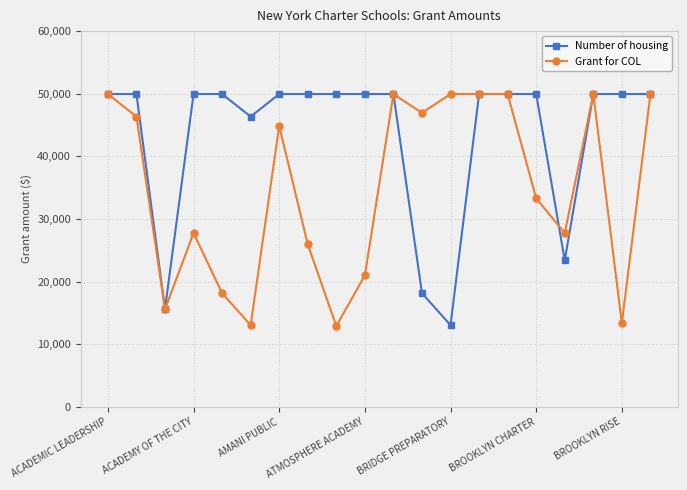

What is the difference between the maximum and second lowest values in the Number of housing series?

34350